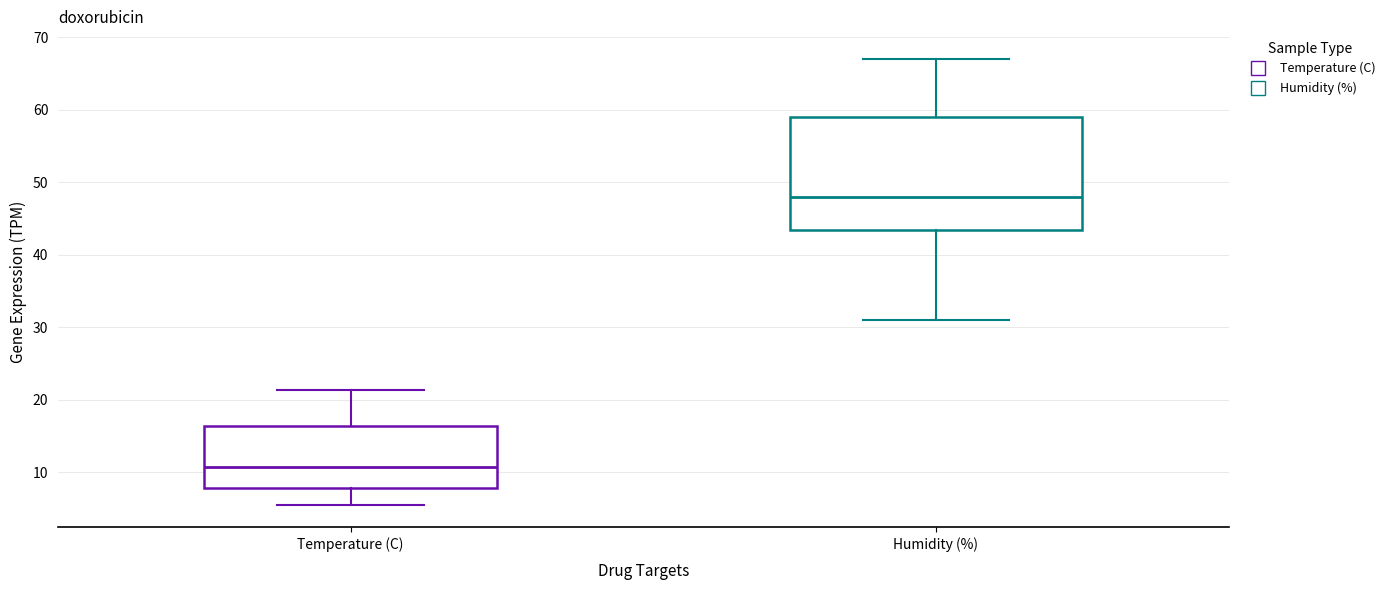

Reading left to right, read every box against the y-axis: the position of its median line, the range the box covers, and the ends of its whiskers. The values are not printed on the chart, so give them approximately, as read against the axis.

Temperature (C): median 11, box 8 to 16, whiskers 6 to 21
Humidity (%): median 48, box 44 to 59, whiskers 31 to 67